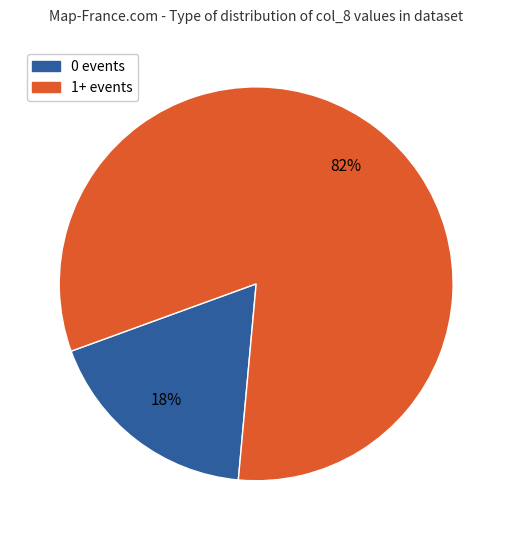

To the nearest percent, what is the difference between the largest and smallest slice percentages?

64%